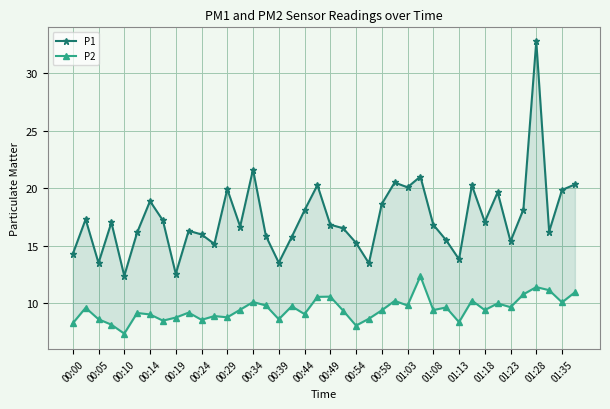

How many categories are shown in the chart?

40